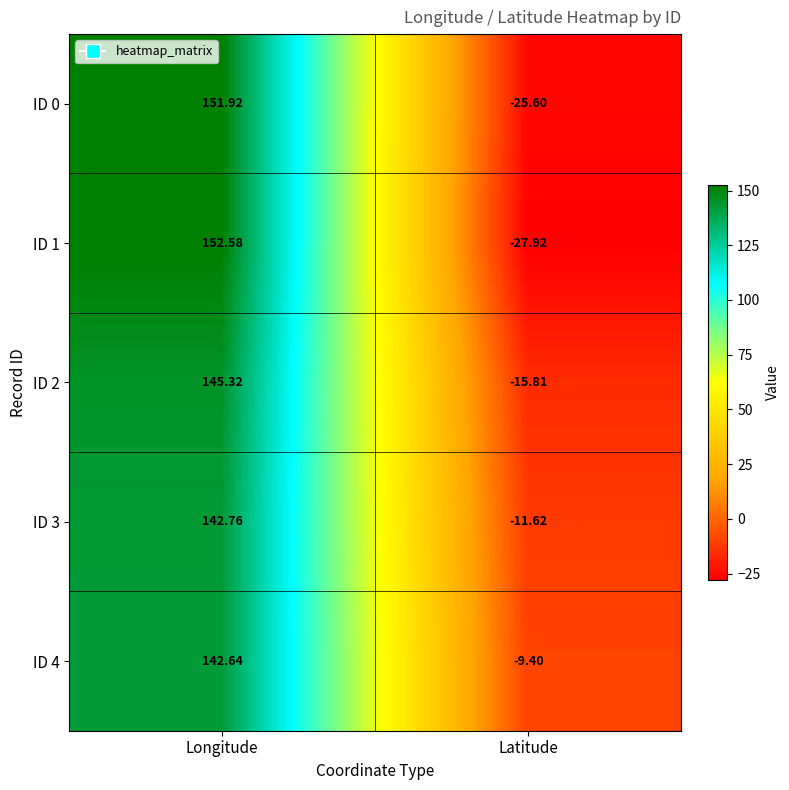

Which category has the lowest value in the ID 1 series?

Latitude